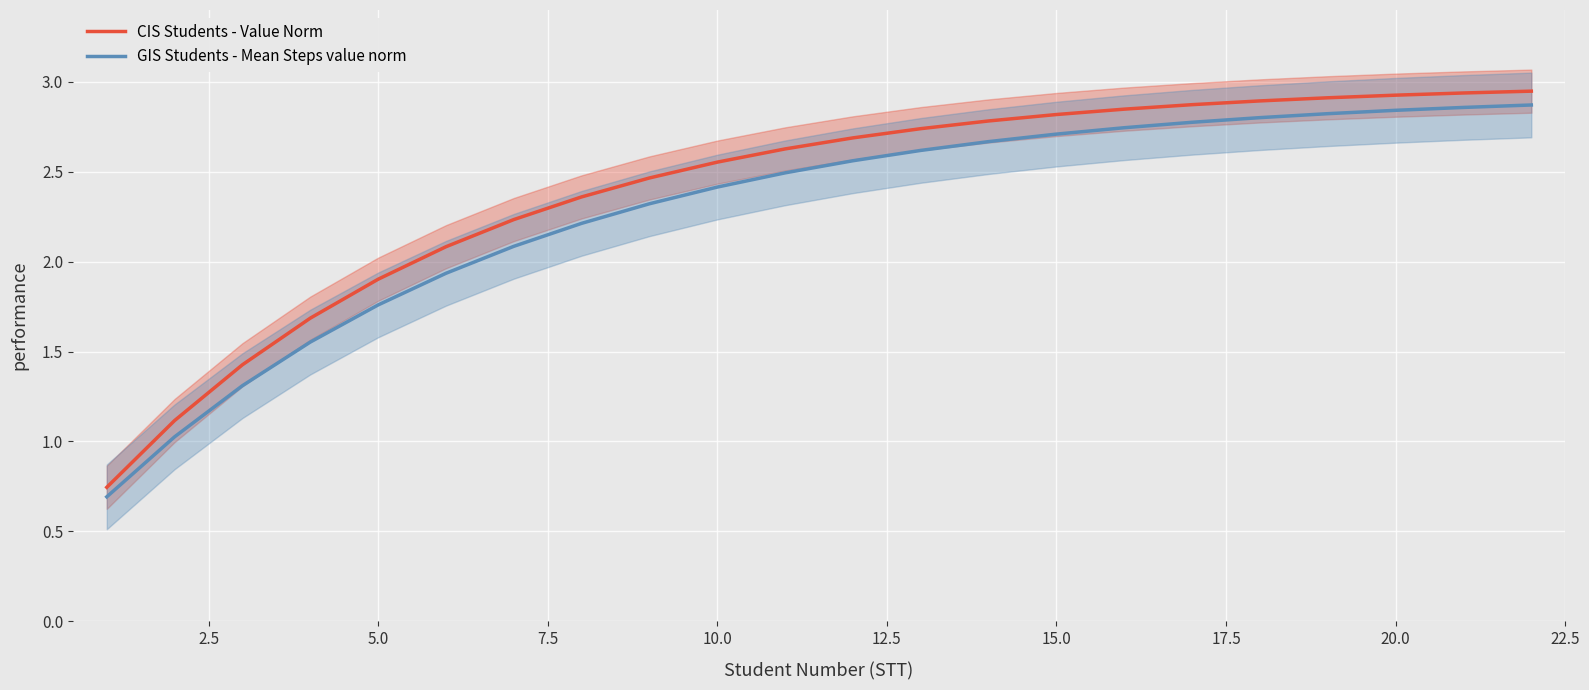

At how many categories does at least one series exceed 1?

21